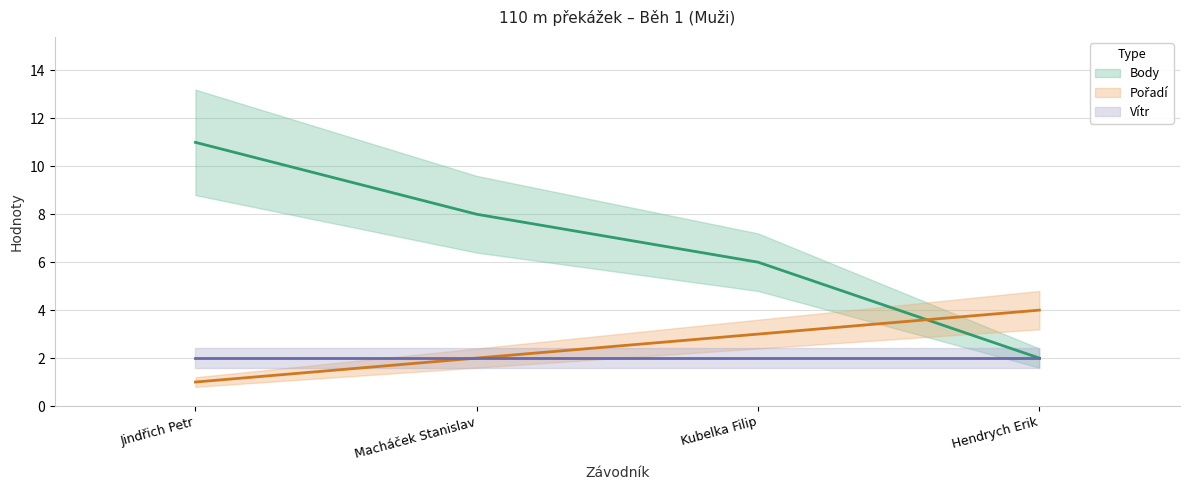

After their last crossing, which series has the higher values: Pořadí or Body?

Pořadí